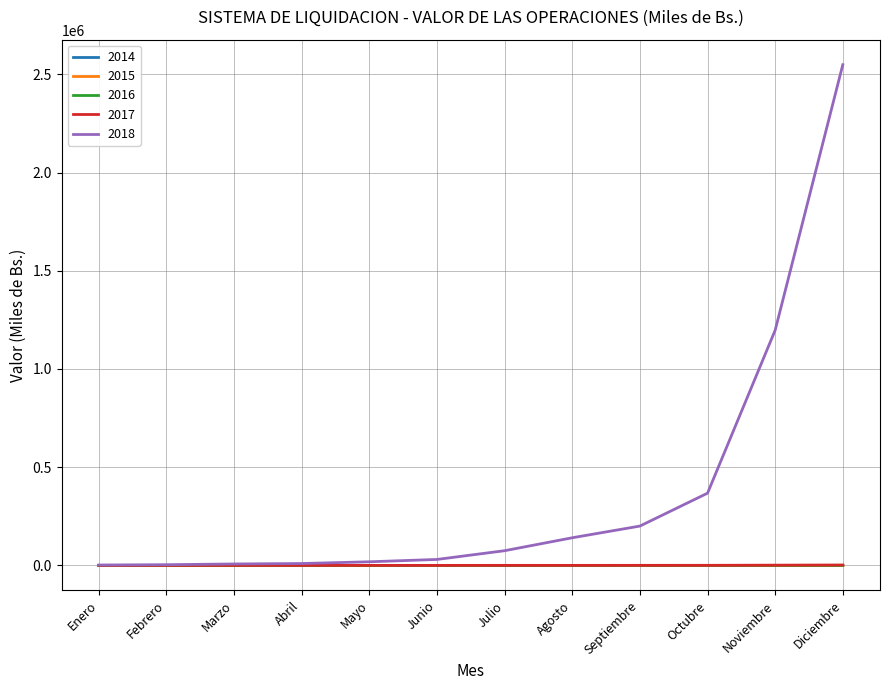

At which category is the sum across all series the highest?

Diciembre